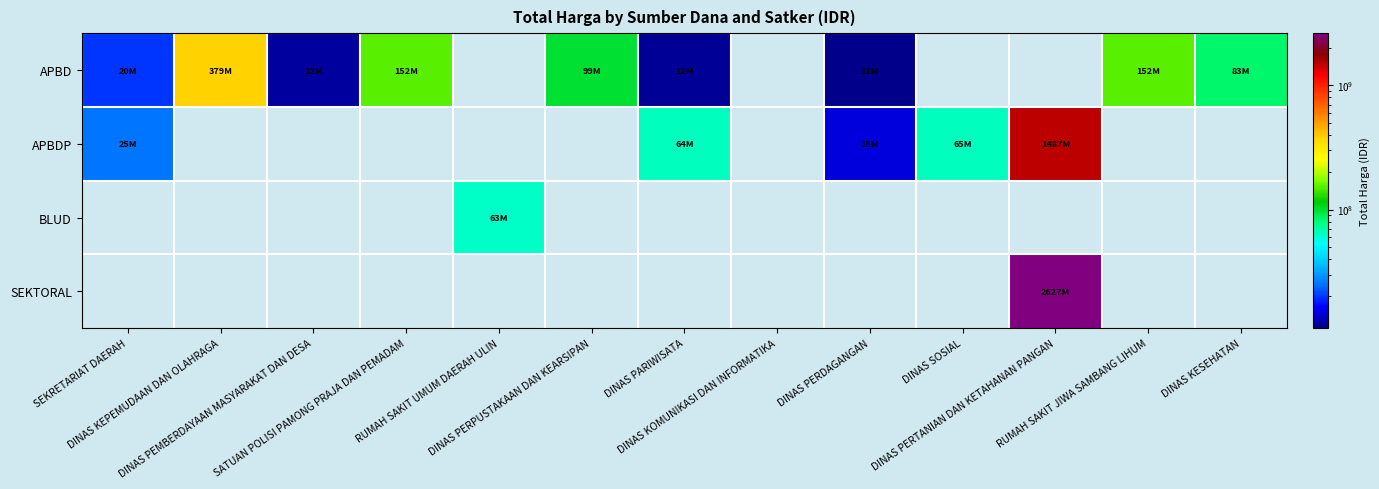

How many positive values does the APBDP series have?

5